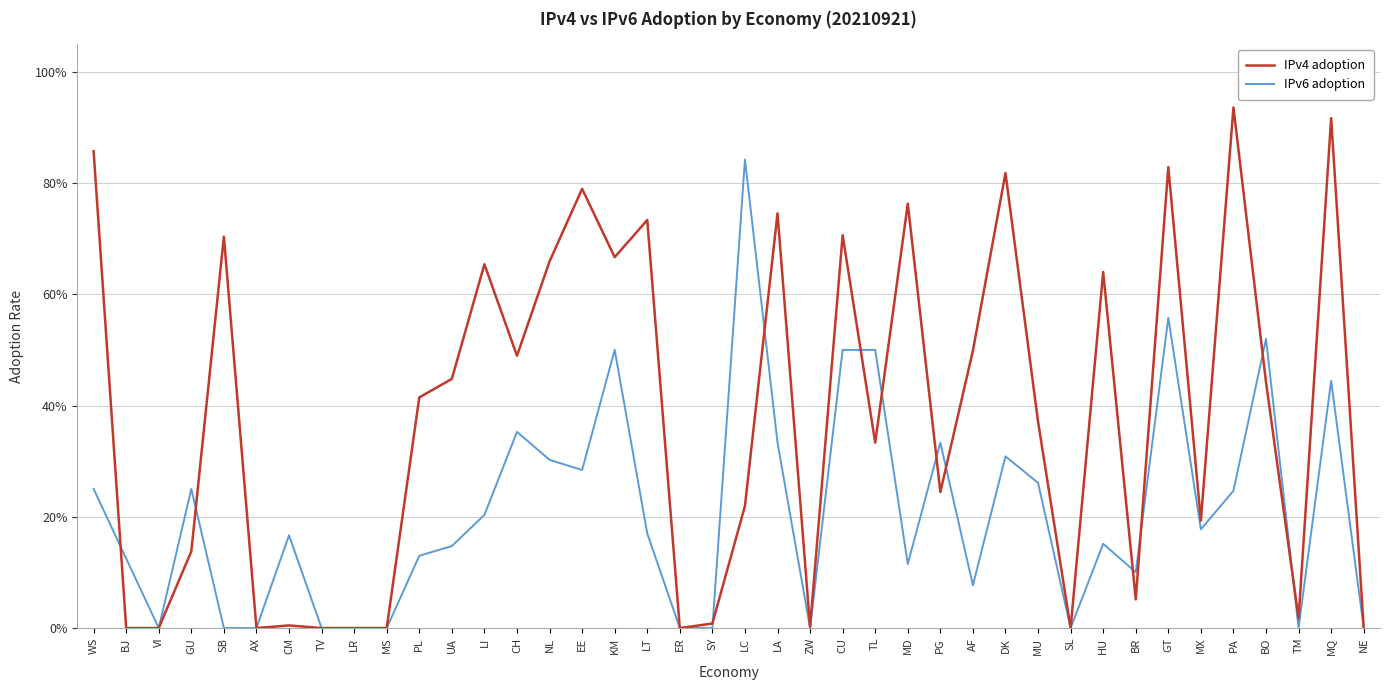

What is the difference between the highest and lowest values at NL?

0.4